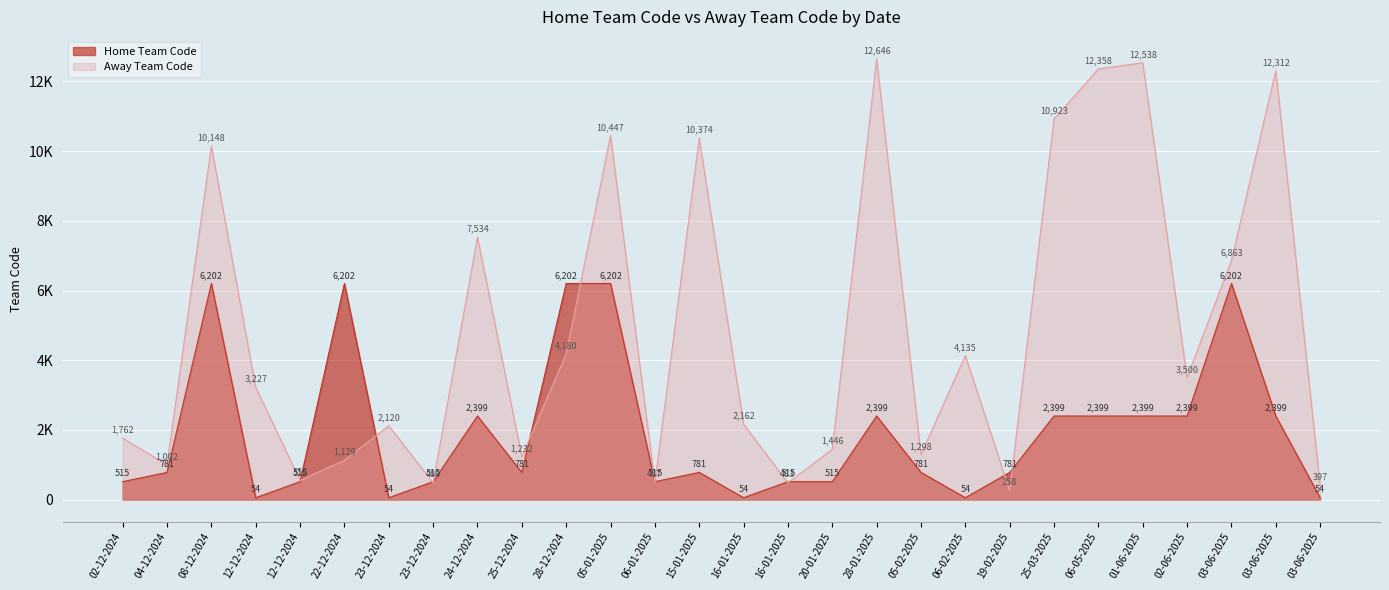

At which label does Away Team Code reach its minimum?

19-02-2025